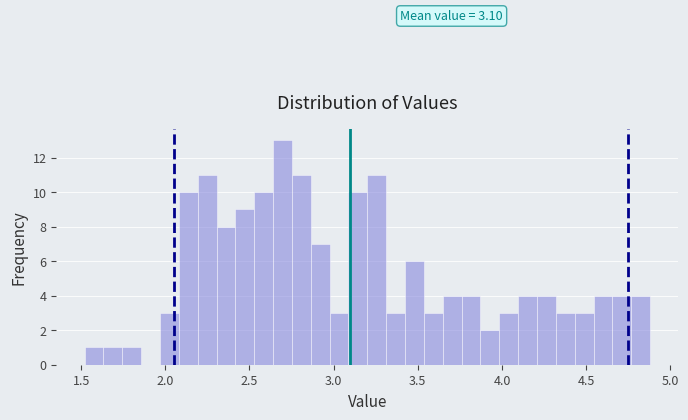

Read against the x-axis, roughly where is the centre of the tallest bar?

2.70